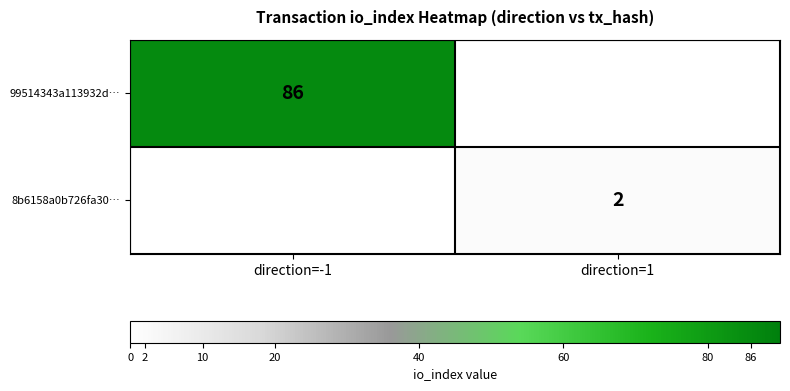

The value of 99514343a113932d… at direction=-1 is 86. True or false?

True